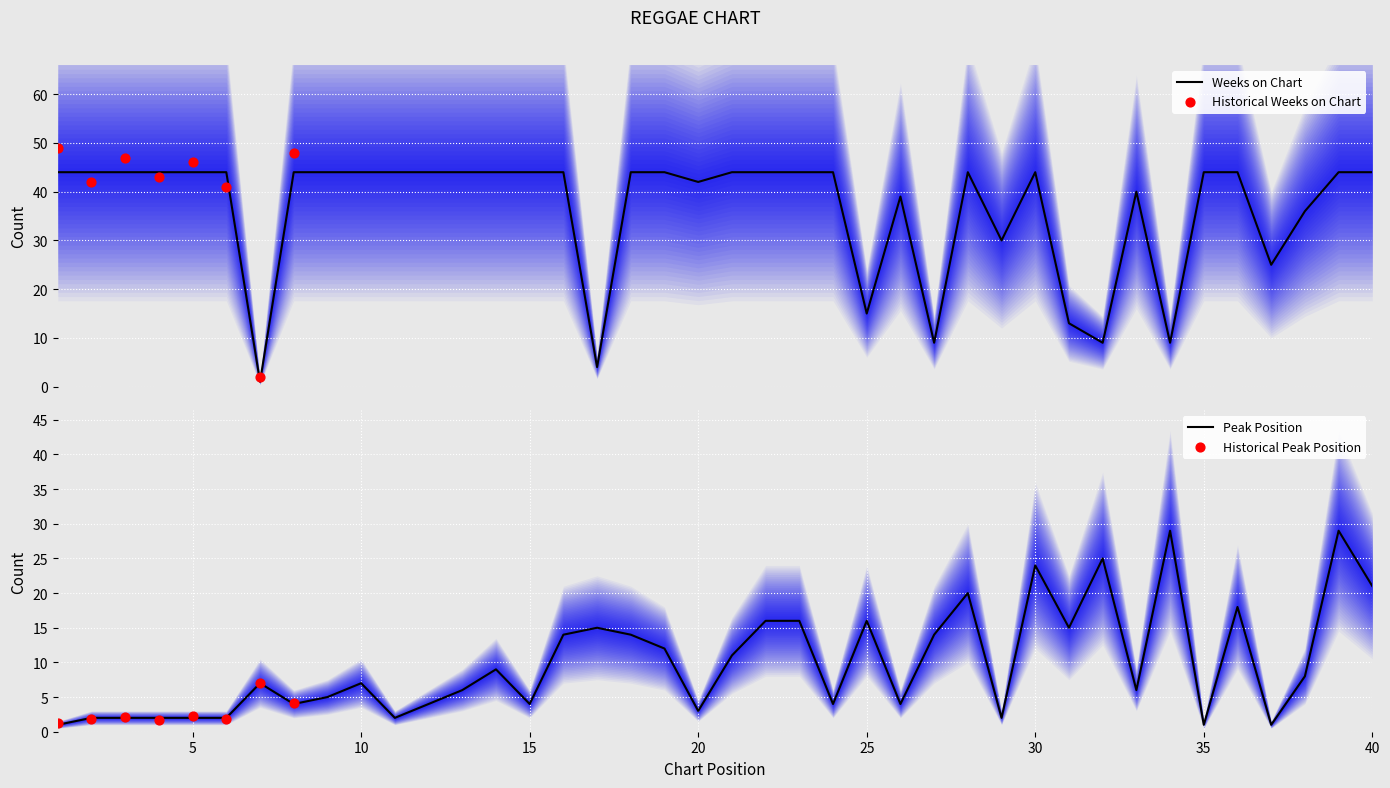

Which series has the largest Y range (max minus min)?

Weeks on Chart